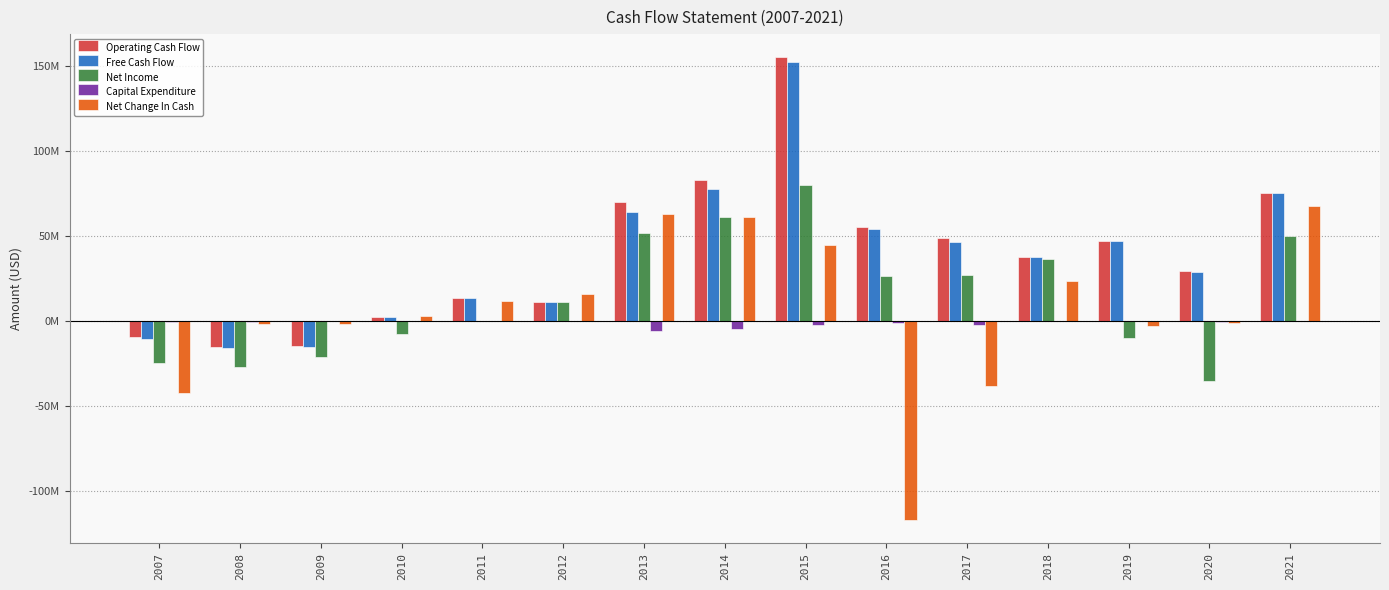

Does the chart contain stacked bars?

No